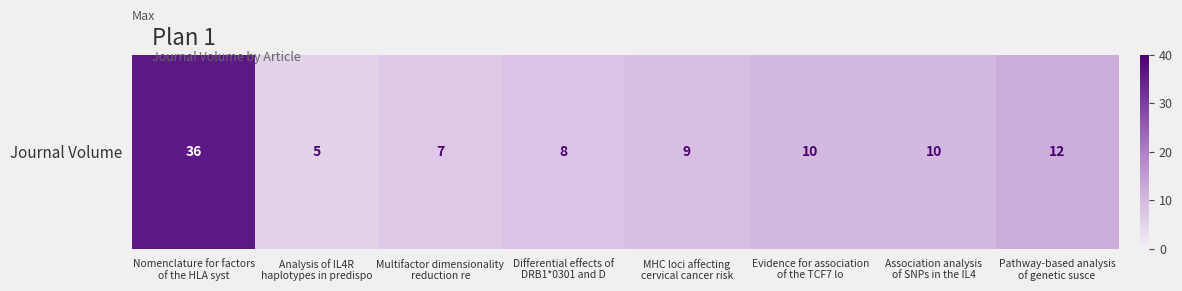

List the labels in order of value, largest first.

Nomenclature for factors
of the HLA syst, Pathway-based analysis
of genetic susce, Evidence for association
of the TCF7 lo, Association analysis
of SNPs in the IL4, MHC loci affecting
cervical cancer risk, Differential effects of
DRB1*0301 and D, Multifactor dimensionality
reduction re, Analysis of IL4R
haplotypes in predispo